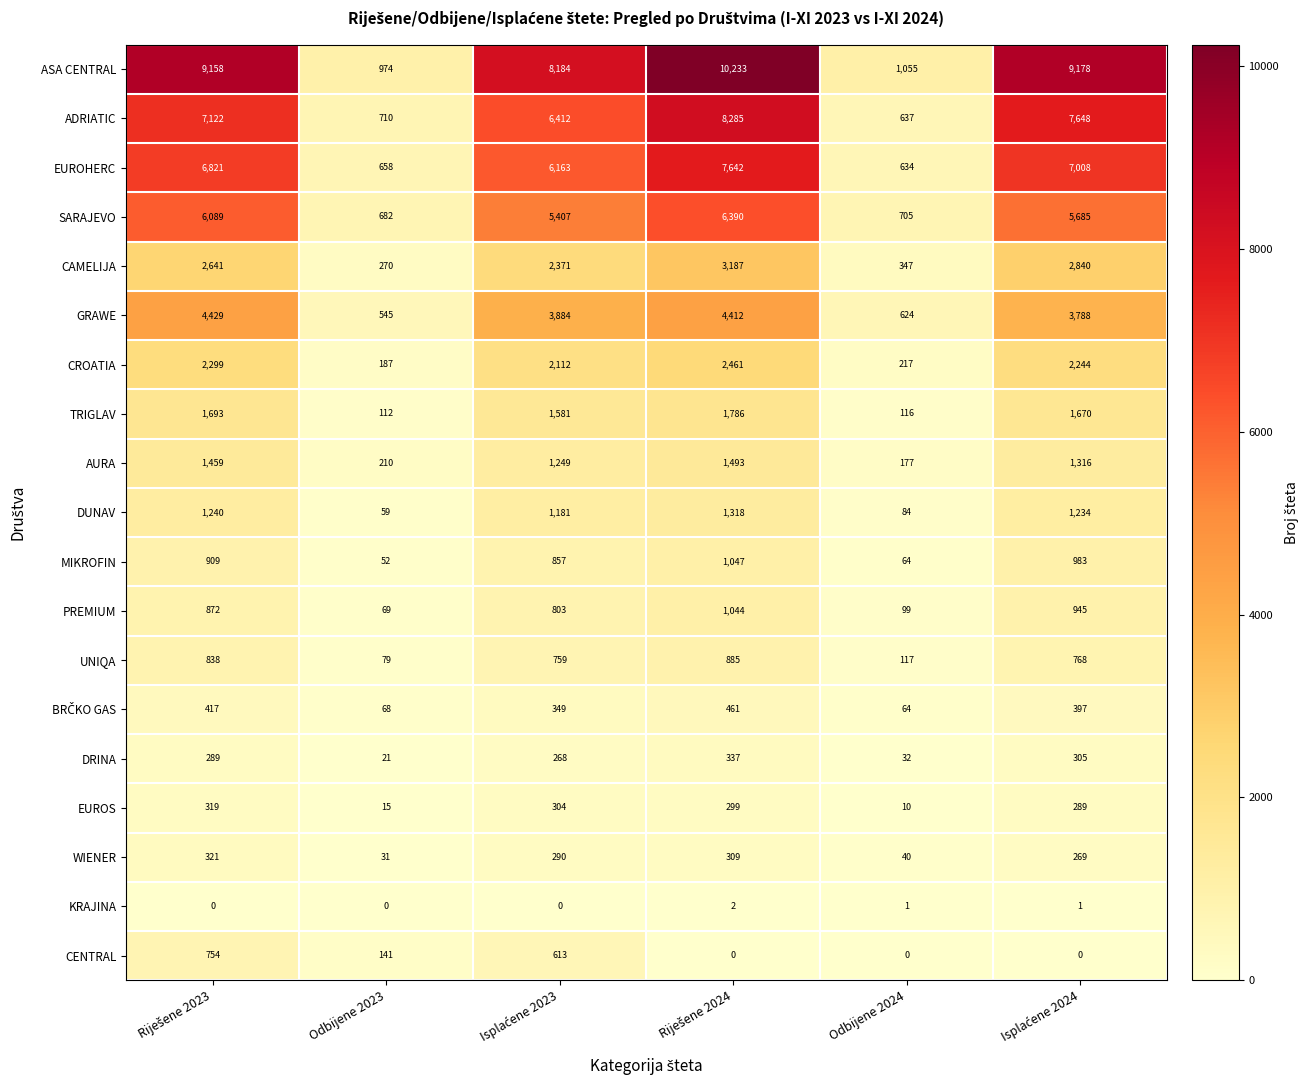

How many categories are shown in the chart?

6